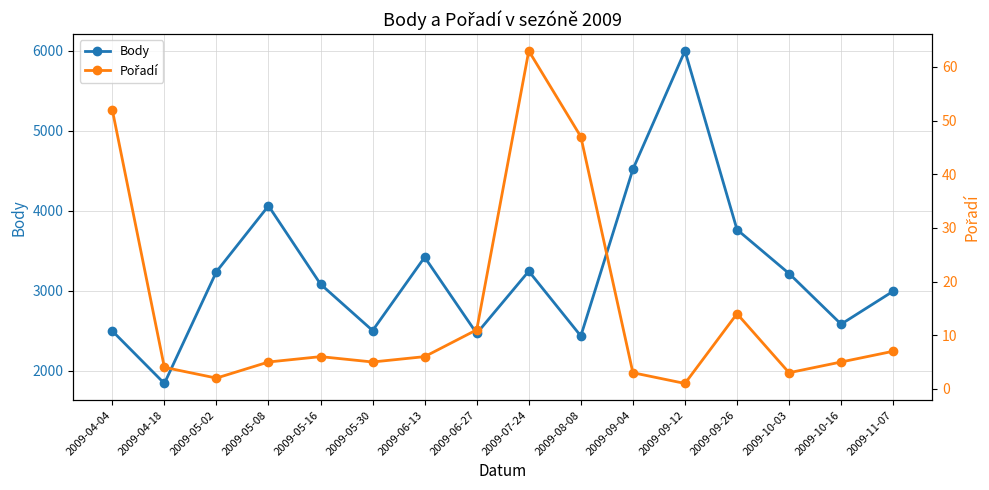

At which label is Body closest to 3917?

2009-05-08